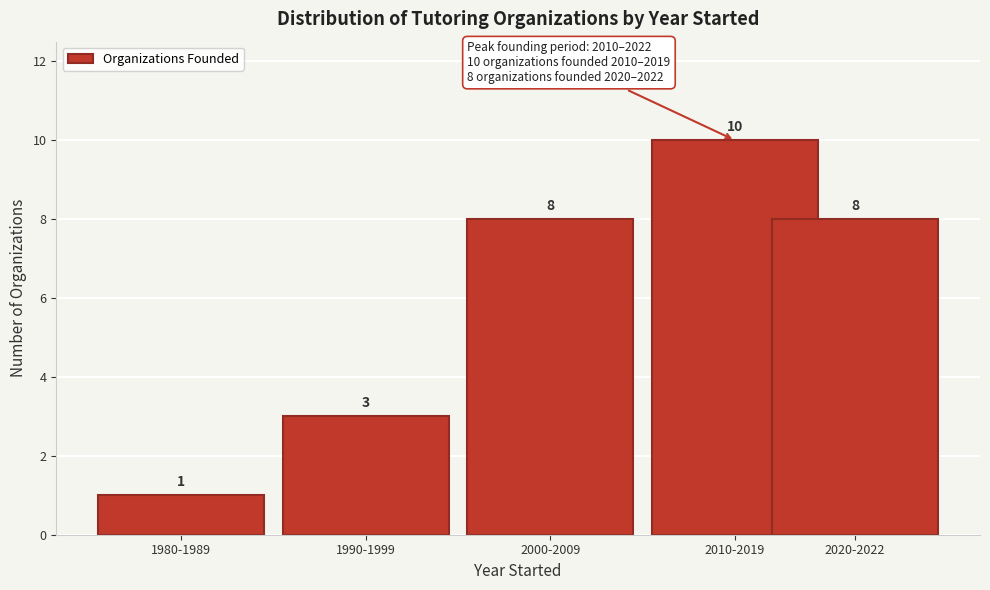

Reading left to right, list all the values displayed in this chart.

1980-1989=1	1990-1999=3	2000-2009=8	2010-2019=10	2020-2022=8